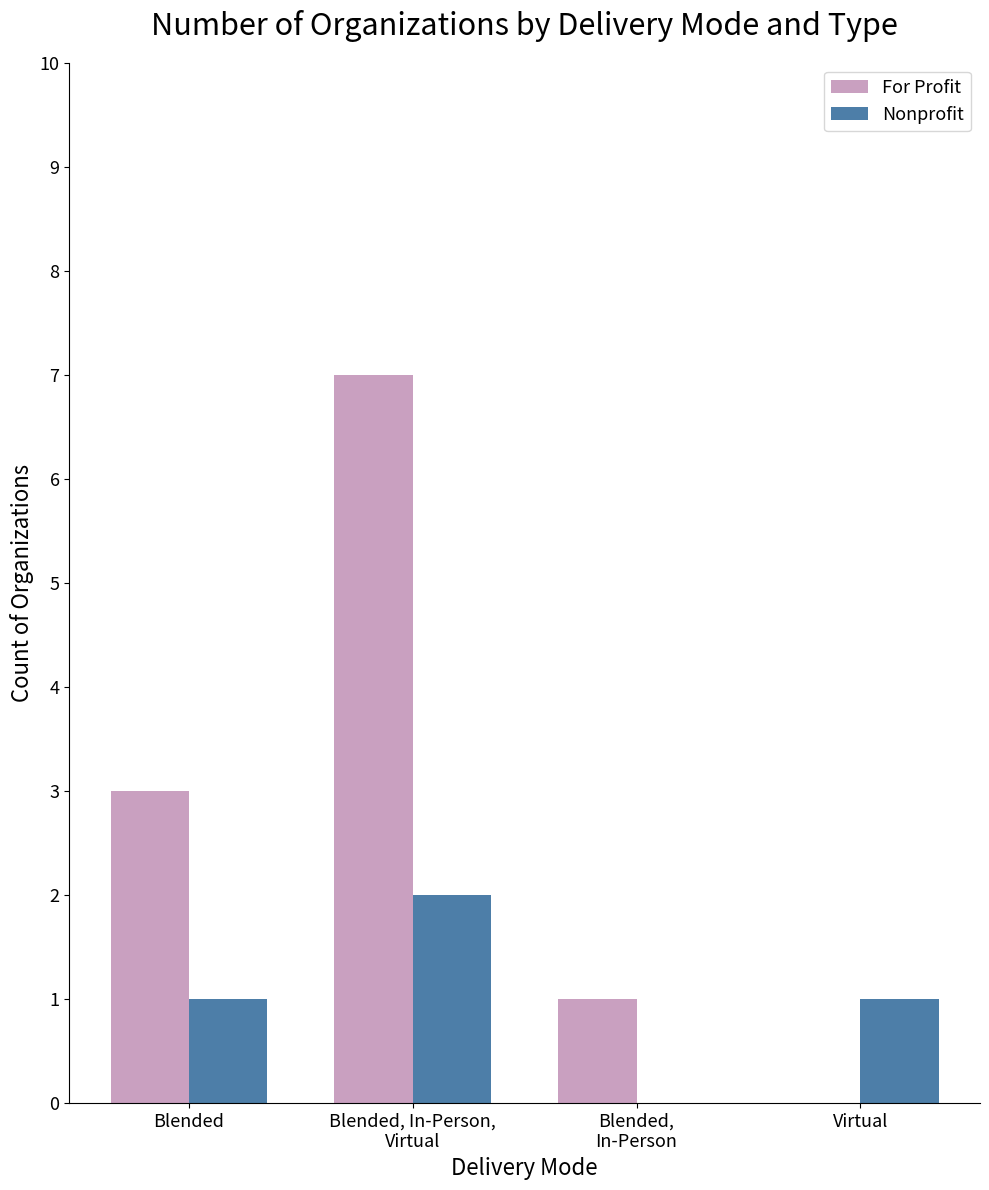

Reading left to right, list all the values displayed in this chart.

For Profit: Blended=3	Blended, In-Person,
Virtual=7	Blended,
In-Person=1	Virtual=0
Nonprofit: Blended=1	Blended, In-Person,
Virtual=2	Blended,
In-Person=0	Virtual=1